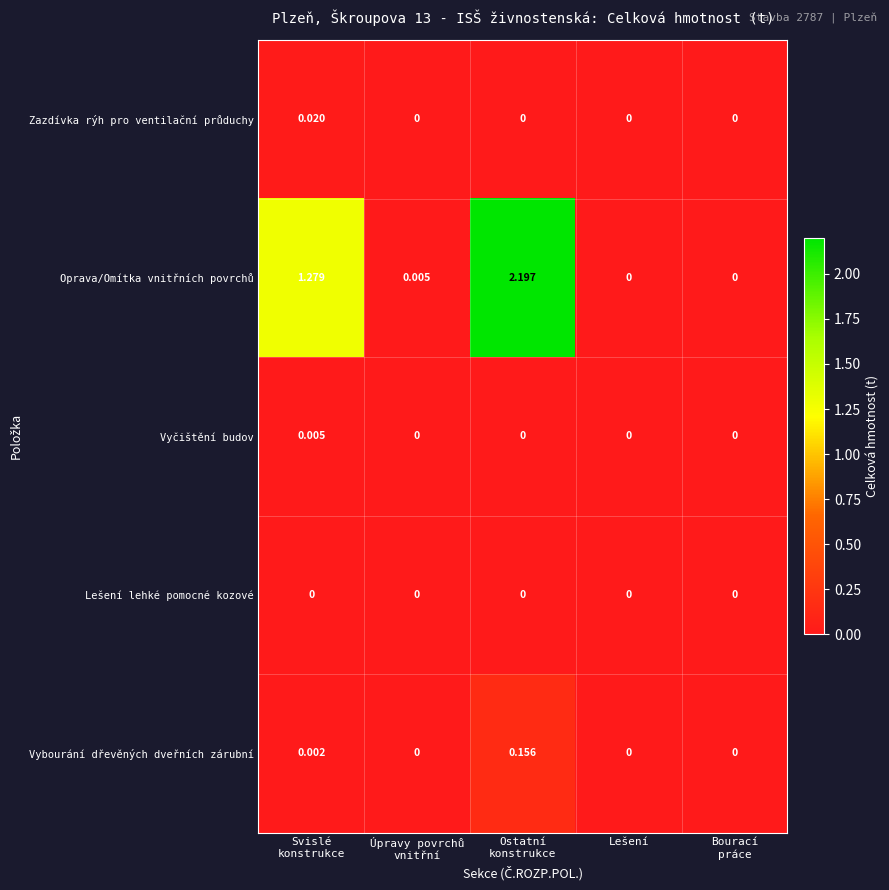

Which series has the widest spread of values?

Oprava/Omítka vnitřních povrchů